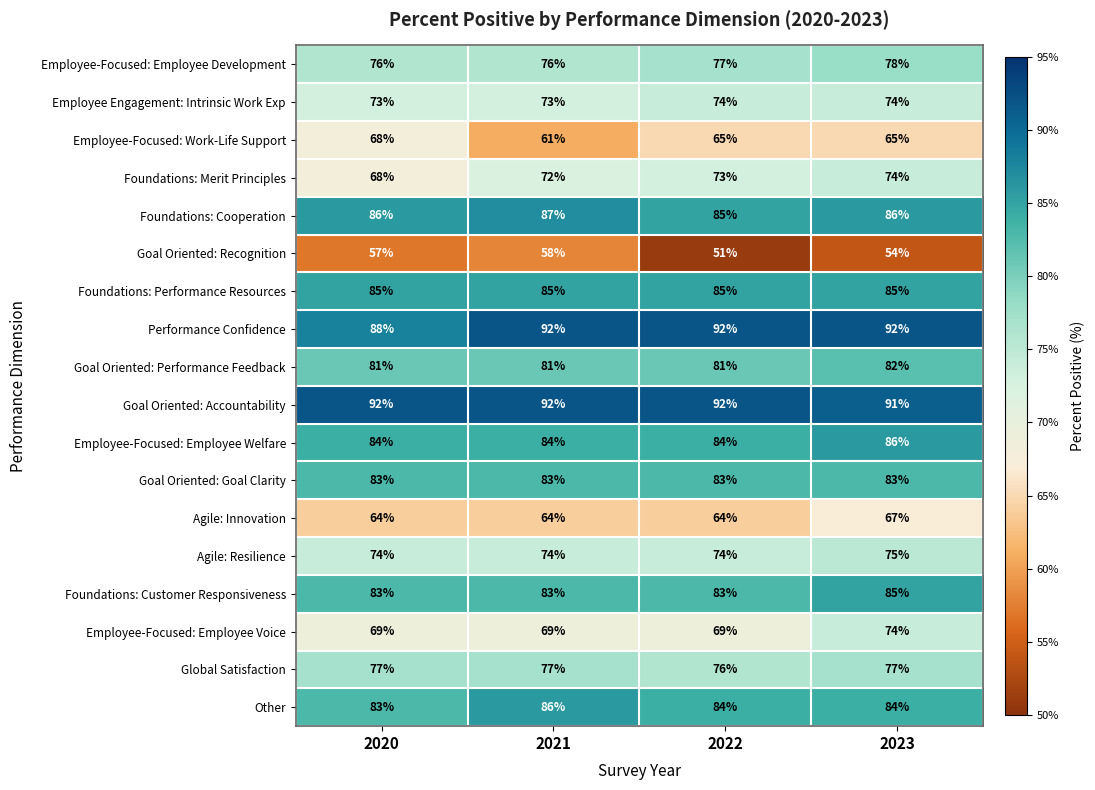

Count the number of data series in this chart.

18